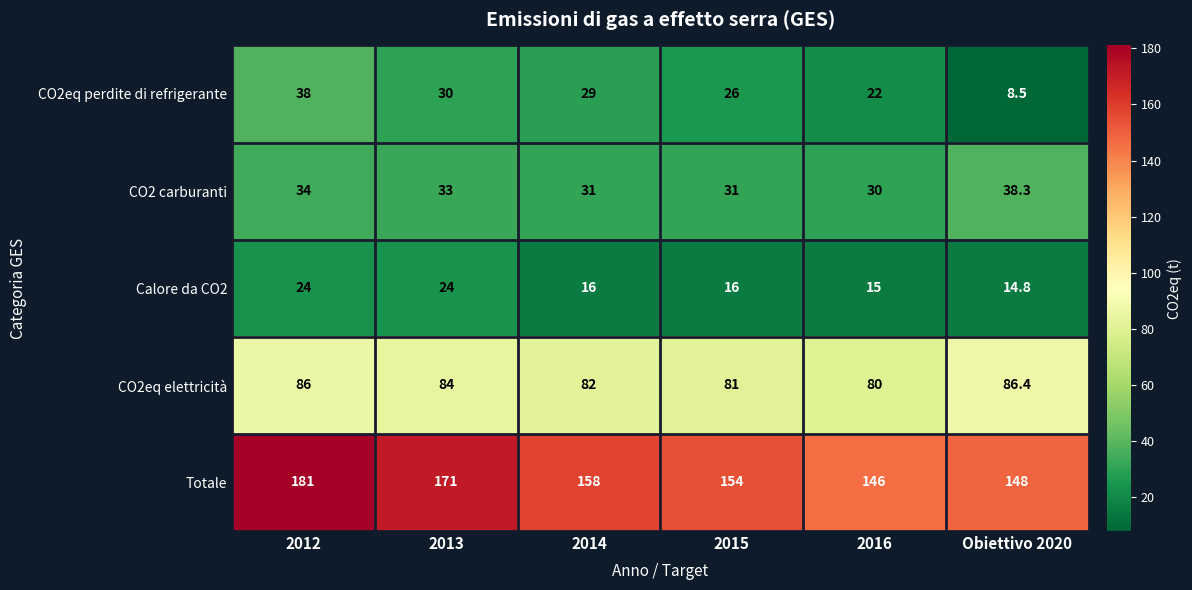

Between 2013 and 2015, which series saw the biggest shift?

Totale